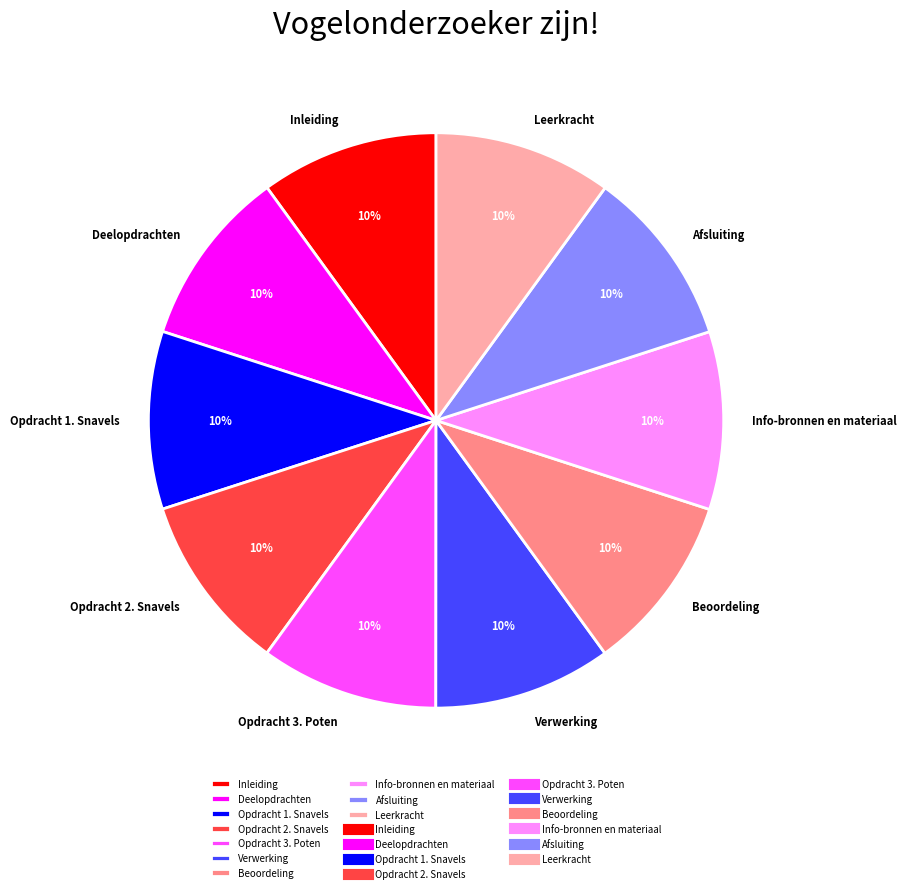

To the nearest percent, what percentage of the pie is Opdracht 1. Snavels?

10%